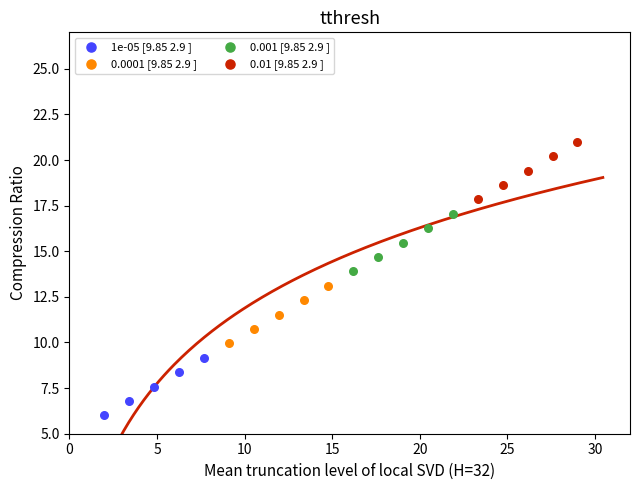

Which series reaches the maximum Y coordinate?

0.01 [9.85 2.9 ]